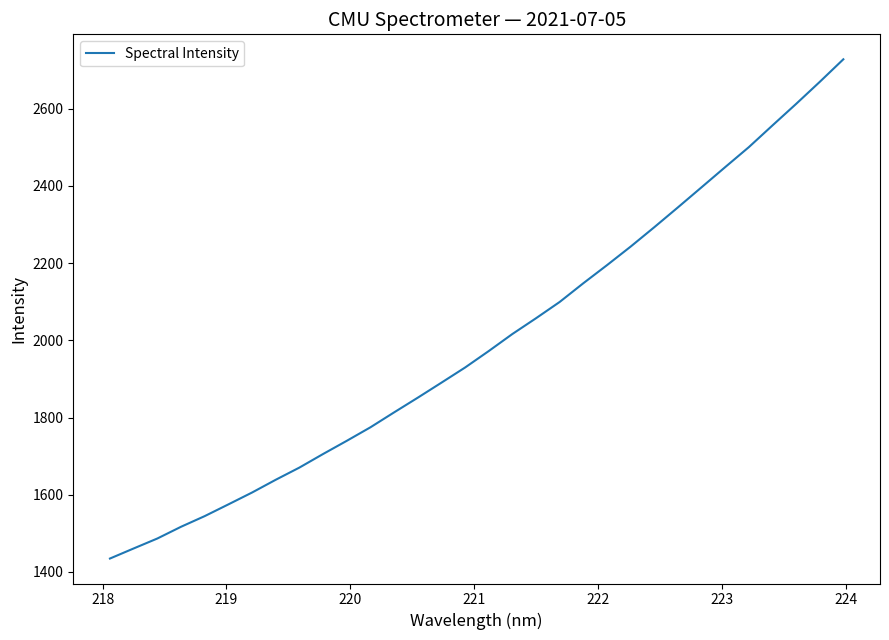

What is the maximum value shown in the chart?

2727.9